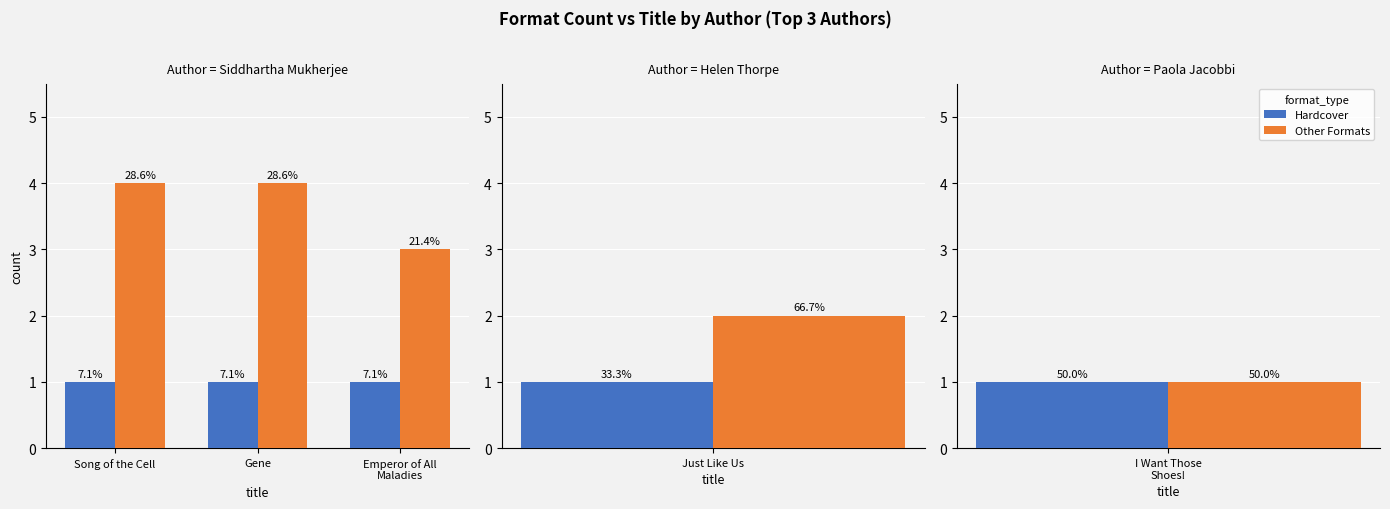

Rank the series by their average value, from lowest to highest.

Hardcover, Other Formats